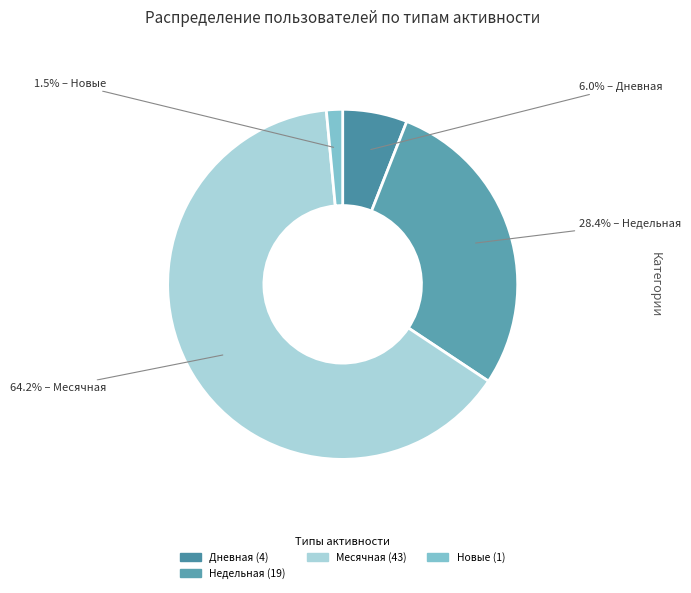

To the nearest percent, what is the average slice percentage?

25%